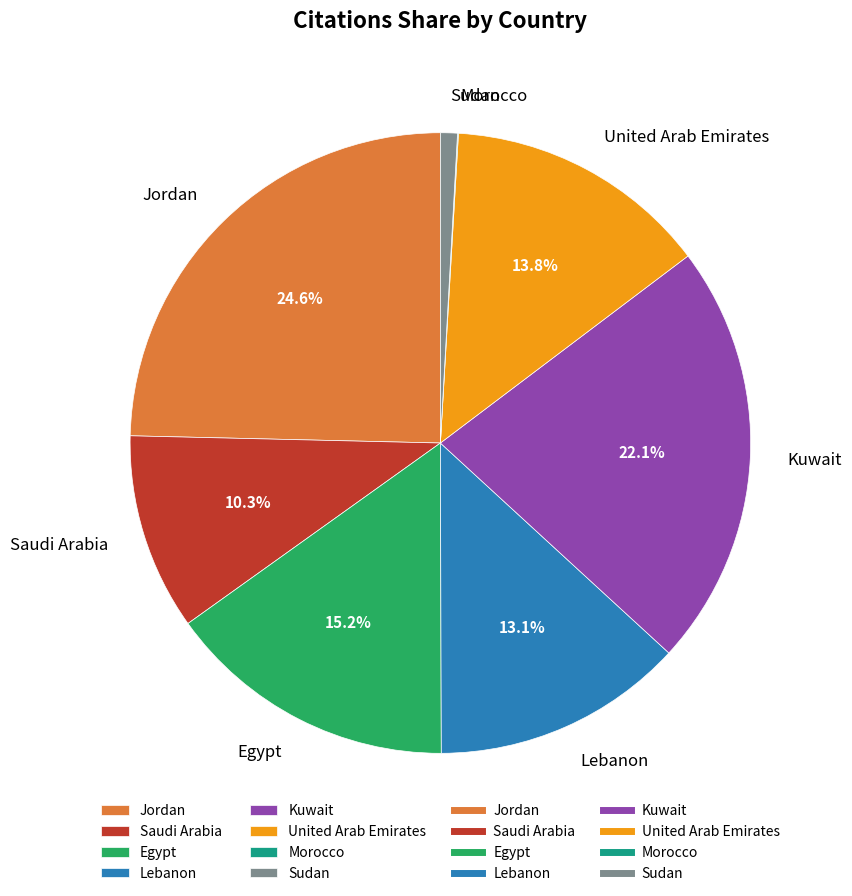

To the nearest percent, what is the difference between the largest and smallest slice percentages?

25%